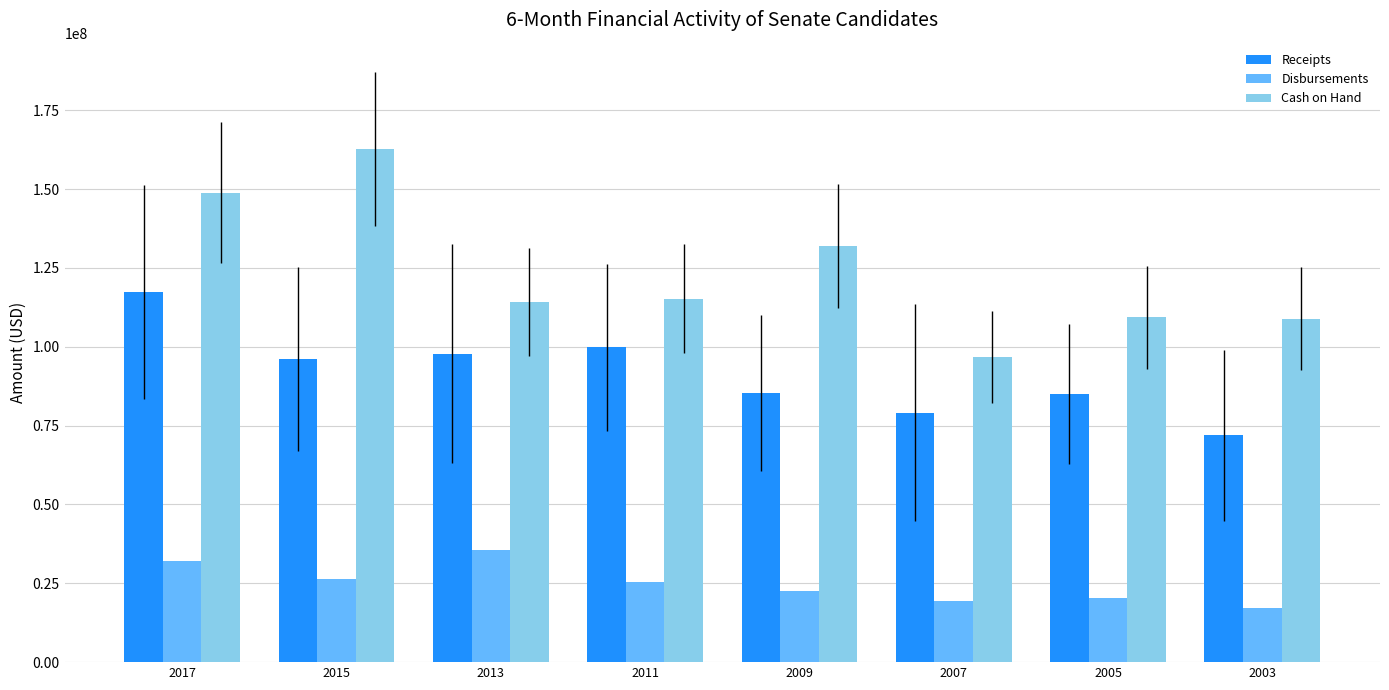

What is the difference between the Cash on Hand values at 2005 and 2015?

53342693.8